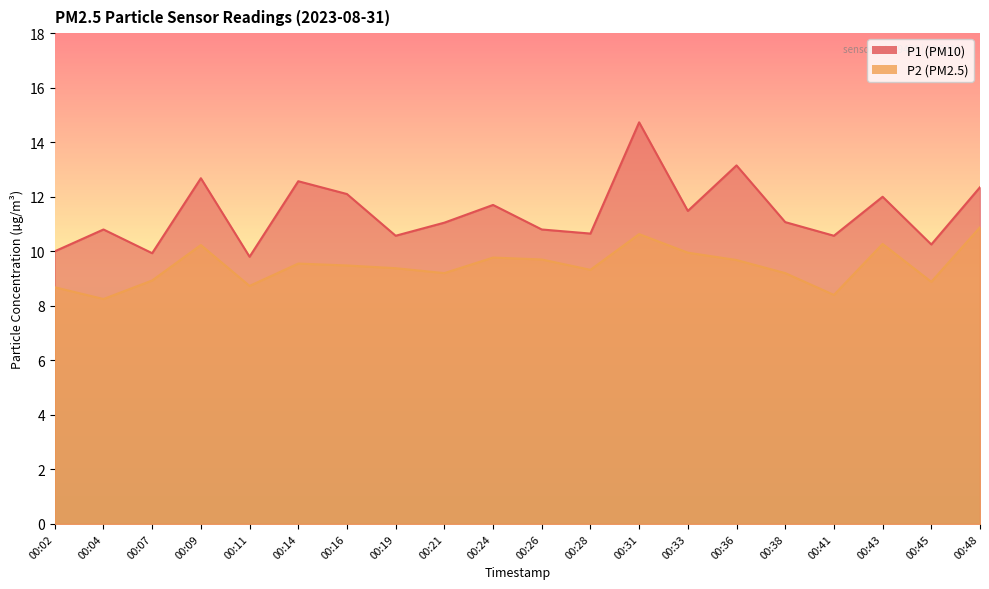

The P2 series shows 9.6 at 00:14. True or false?

True